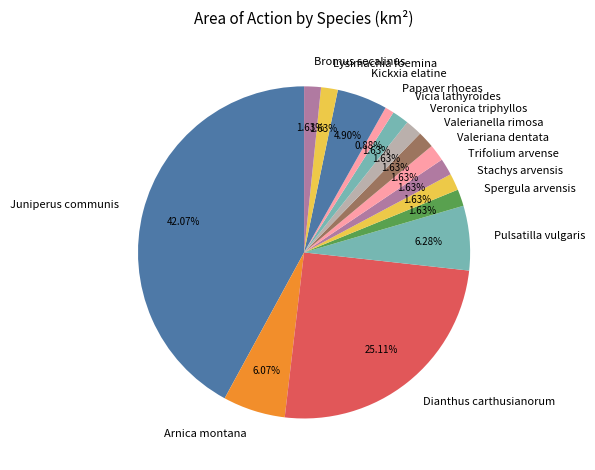

What is the largest slice in the pie chart?

Juniperus communis